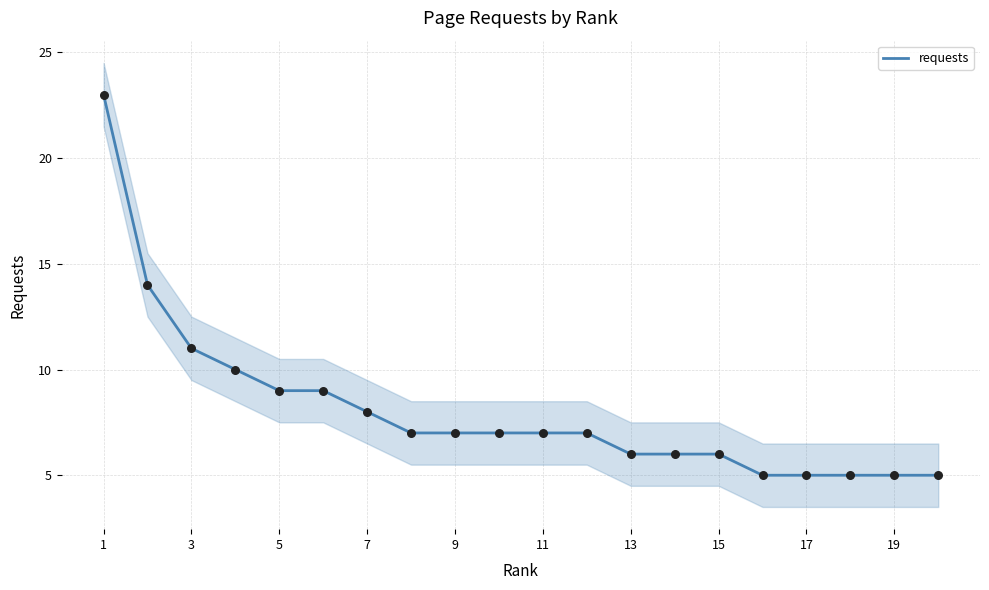

The value of requests at 13 is 6. True or false?

True